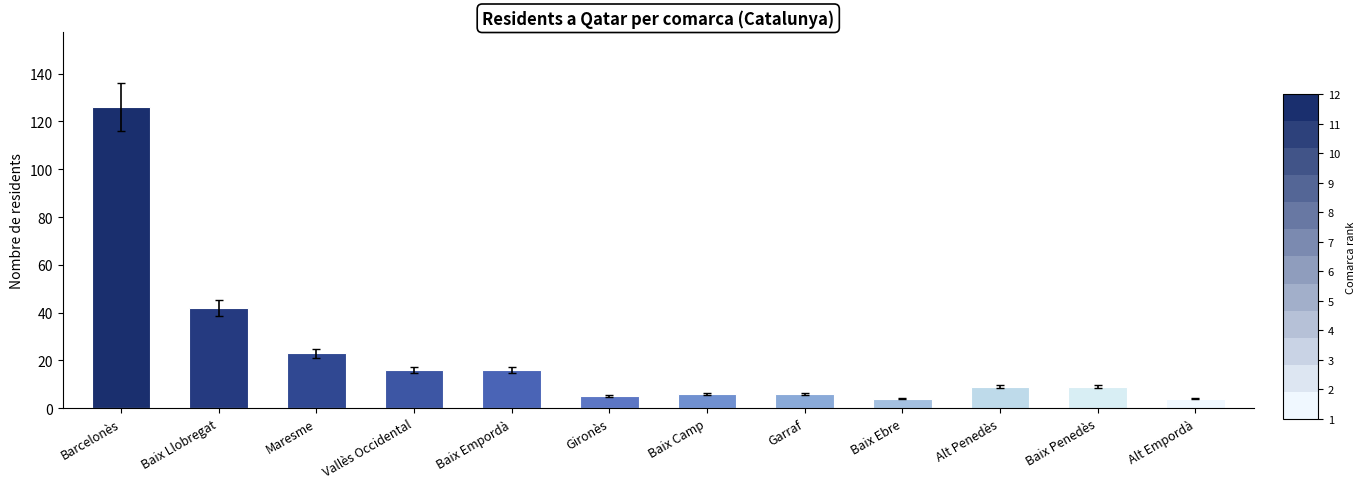

What is the sum of the values at Baix Penedès and Garraf?

15